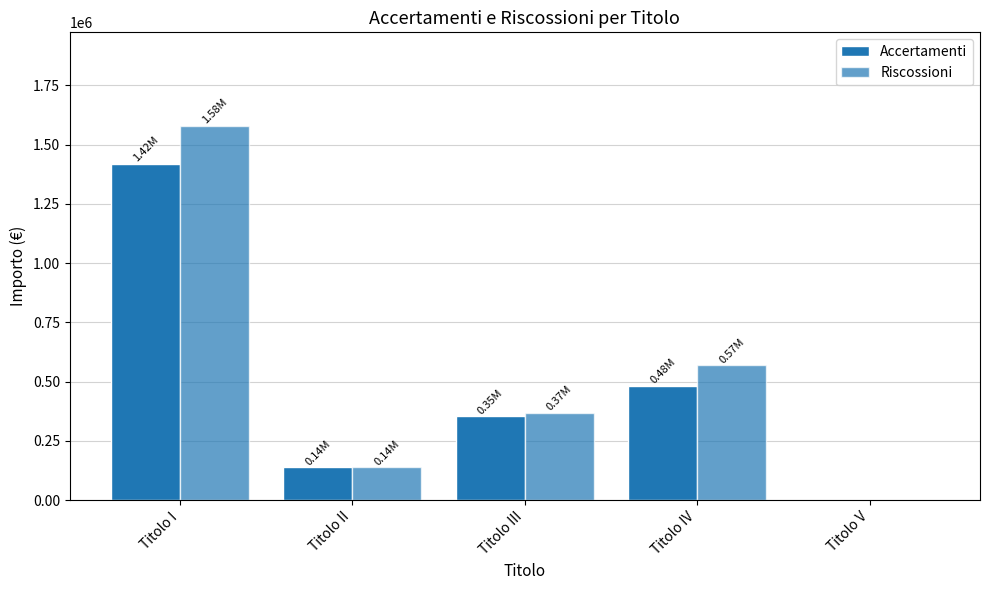

At which label is Accertamenti closest to 709780?

Titolo IV